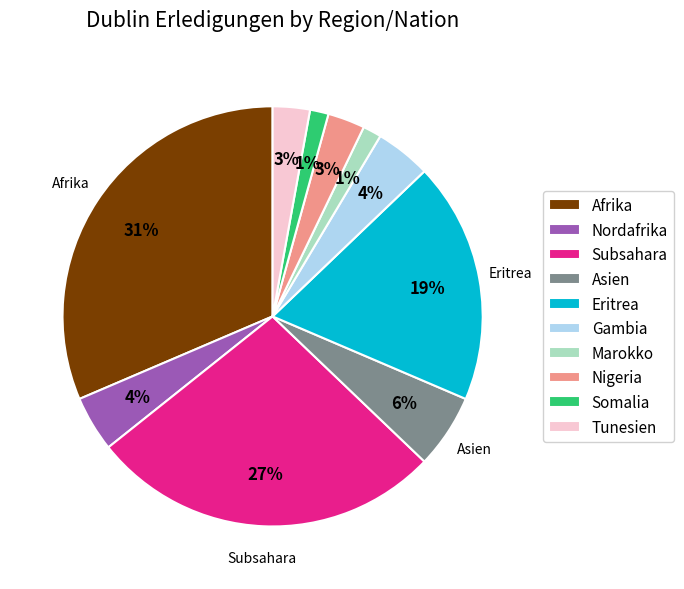

What percentage is the Eritrea slice, to the nearest percent?

19%